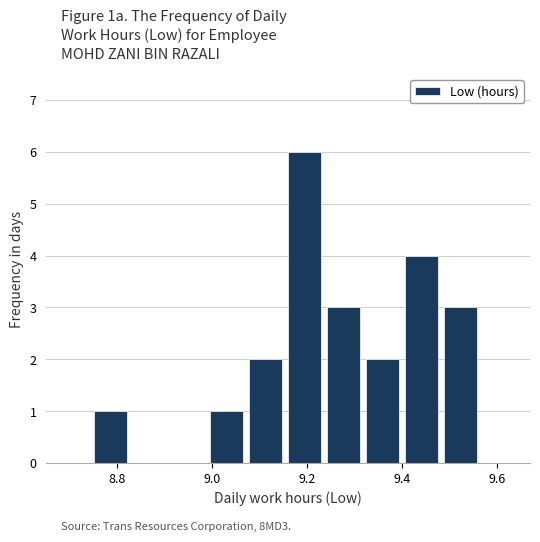

Reading left to right, transcribe this chart: for each bar, give the range it covers on the x-axis and its height. Neither the bar edges nor the heights are printed on the chart, so give them approximately, as read against the axes.

8.750 to 8.832: 1
8.832 to 8.914: 0
8.914 to 8.996: 0
8.996 to 9.078: 1
9.078 to 9.160: 2
9.160 to 9.242: 6
9.242 to 9.324: 3
9.324 to 9.406: 2
9.406 to 9.488: 4
9.488 to 9.570: 3